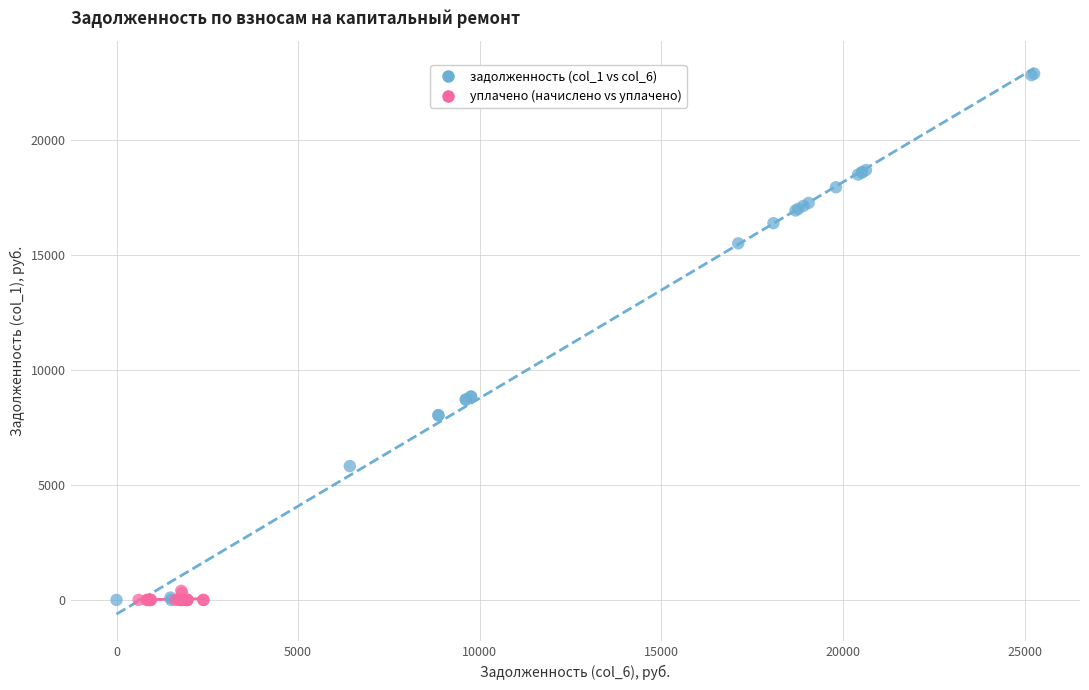

Which series contains the highest Y value?

задолженность (col_1 vs col_6)